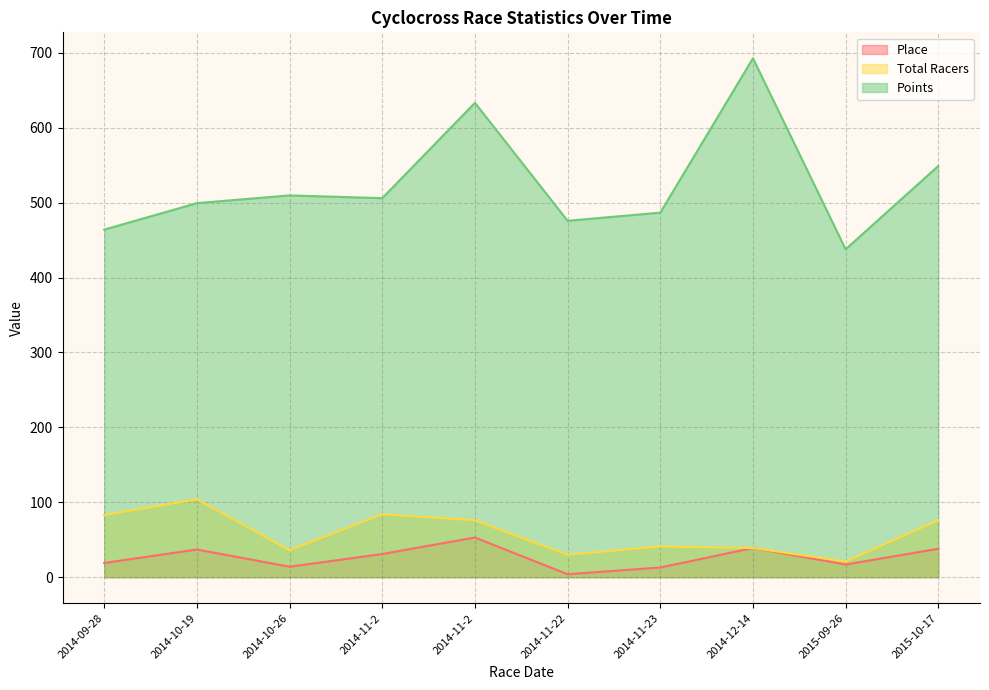

Rank the series at 2014-11-23 from highest to lowest value.

Points, Total Racers, Place